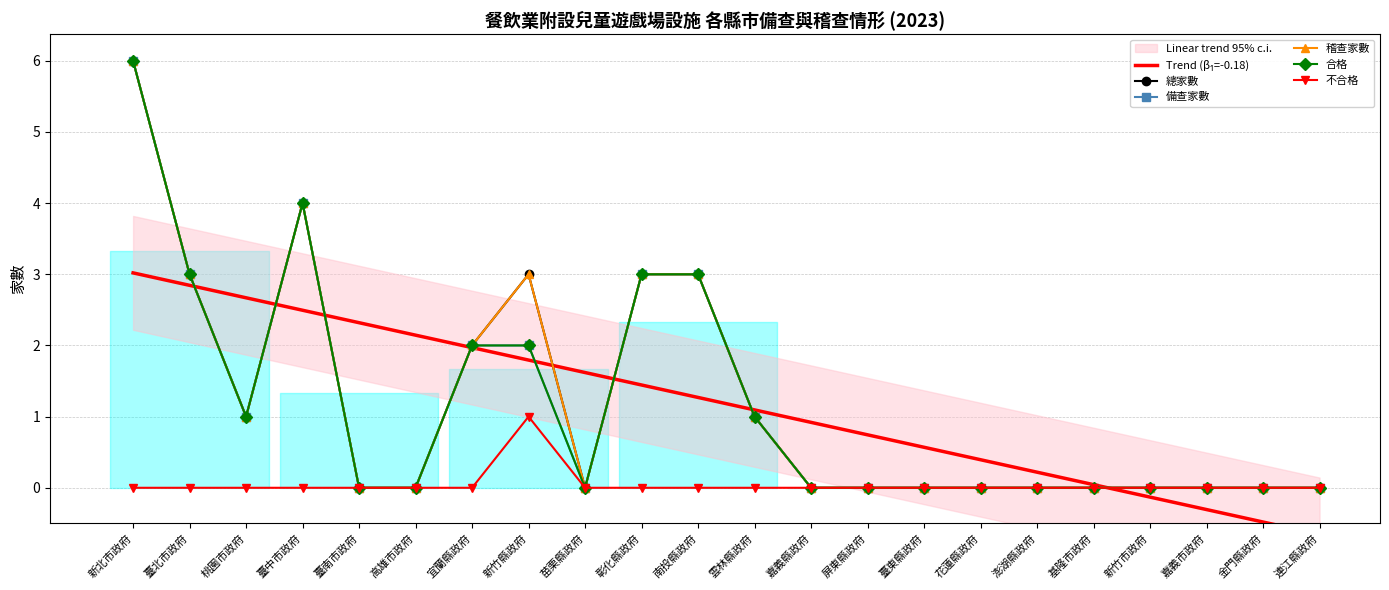

Reading left to right, transcribe all the data shown in this chart.

Trend (β₁=-0.18): 新北市政府=3.0	臺北市政府=2.8	桃園市政府=2.7	臺中市政府=2.5	臺南市政府=2.3	高雄市政府=2.1	宜蘭縣政府=2.0	新竹縣政府=1.8	苗栗縣政府=1.6	彰化縣政府=1.4	南投縣政府=1.3	雲林縣政府=1.1	嘉義縣政府=0.9	屏東縣政府=0.7	臺東縣政府=0.6	花蓮縣政府=0.4	澎湖縣政府=0.2	基隆市政府=0.0	新竹市政府=-0.1	嘉義市政府=-0.3	金門縣政府=-0.5	連江縣政府=-0.7
總家數: 新北市政府=6.0	臺北市政府=3.0	桃園市政府=1.0	臺中市政府=4.0	臺南市政府=0.0	高雄市政府=0.0	宜蘭縣政府=2.0	新竹縣政府=3.0	苗栗縣政府=0.0	彰化縣政府=3.0	南投縣政府=3.0	雲林縣政府=1.0	嘉義縣政府=0.0	屏東縣政府=0.0	臺東縣政府=0.0	花蓮縣政府=0.0	澎湖縣政府=0.0	基隆市政府=0.0	新竹市政府=0.0	嘉義市政府=0.0	金門縣政府=0.0	連江縣政府=0.0
備查家數: 新北市政府=6.0	臺北市政府=3.0	桃園市政府=1.0	臺中市政府=4.0	臺南市政府=0.0	高雄市政府=0.0	宜蘭縣政府=2.0	新竹縣政府=2.0	苗栗縣政府=0.0	彰化縣政府=3.0	南投縣政府=3.0	雲林縣政府=1.0	嘉義縣政府=0.0	屏東縣政府=0.0	臺東縣政府=0.0	花蓮縣政府=0.0	澎湖縣政府=0.0	基隆市政府=0.0	新竹市政府=0.0	嘉義市政府=0.0	金門縣政府=0.0	連江縣政府=0.0
稽查家數: 新北市政府=6.0	臺北市政府=3.0	桃園市政府=1.0	臺中市政府=4.0	臺南市政府=0.0	高雄市政府=0.0	宜蘭縣政府=2.0	新竹縣政府=3.0	苗栗縣政府=0.0	彰化縣政府=3.0	南投縣政府=3.0	雲林縣政府=1.0	嘉義縣政府=0.0	屏東縣政府=0.0	臺東縣政府=0.0	花蓮縣政府=0.0	澎湖縣政府=0.0	基隆市政府=0.0	新竹市政府=0.0	嘉義市政府=0.0	金門縣政府=0.0	連江縣政府=0.0
合格: 新北市政府=6.0	臺北市政府=3.0	桃園市政府=1.0	臺中市政府=4.0	臺南市政府=0.0	高雄市政府=0.0	宜蘭縣政府=2.0	新竹縣政府=2.0	苗栗縣政府=0.0	彰化縣政府=3.0	南投縣政府=3.0	雲林縣政府=1.0	嘉義縣政府=0.0	屏東縣政府=0.0	臺東縣政府=0.0	花蓮縣政府=0.0	澎湖縣政府=0.0	基隆市政府=0.0	新竹市政府=0.0	嘉義市政府=0.0	金門縣政府=0.0	連江縣政府=0.0
不合格: 新北市政府=0.0	臺北市政府=0.0	桃園市政府=0.0	臺中市政府=0.0	臺南市政府=0.0	高雄市政府=0.0	宜蘭縣政府=0.0	新竹縣政府=1.0	苗栗縣政府=0.0	彰化縣政府=0.0	南投縣政府=0.0	雲林縣政府=0.0	嘉義縣政府=0.0	屏東縣政府=0.0	臺東縣政府=0.0	花蓮縣政府=0.0	澎湖縣政府=0.0	基隆市政府=0.0	新竹市政府=0.0	嘉義市政府=0.0	金門縣政府=0.0	連江縣政府=0.0